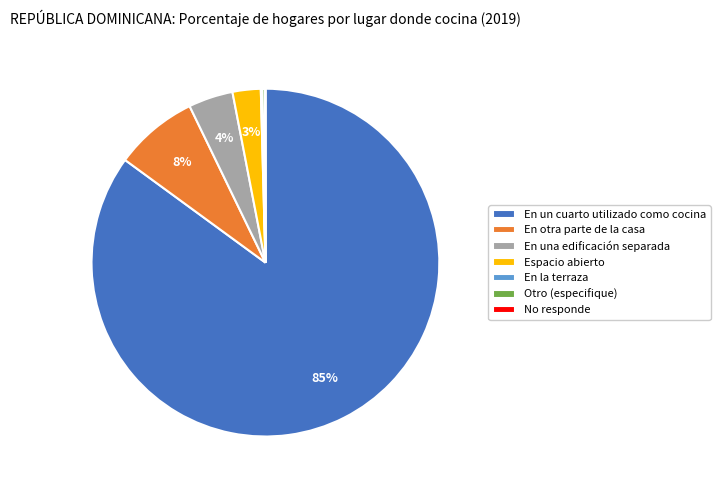

To the nearest percent, what is the average slice percentage?

14%